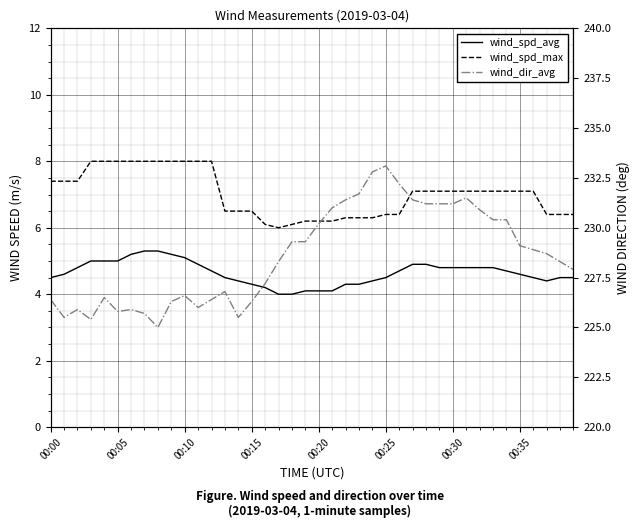

How many data points does each series have?

40